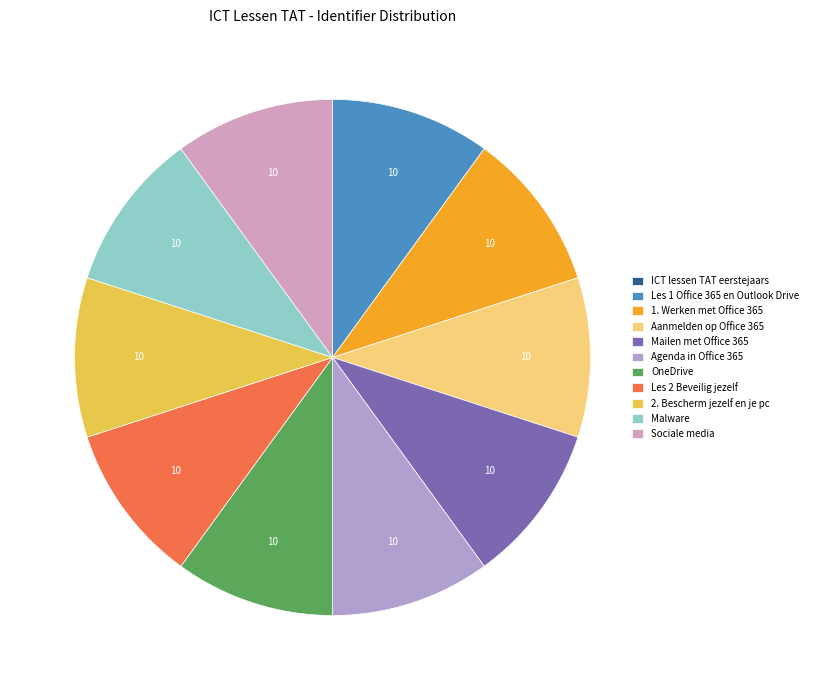

Which slice is the largest?

Sociale media